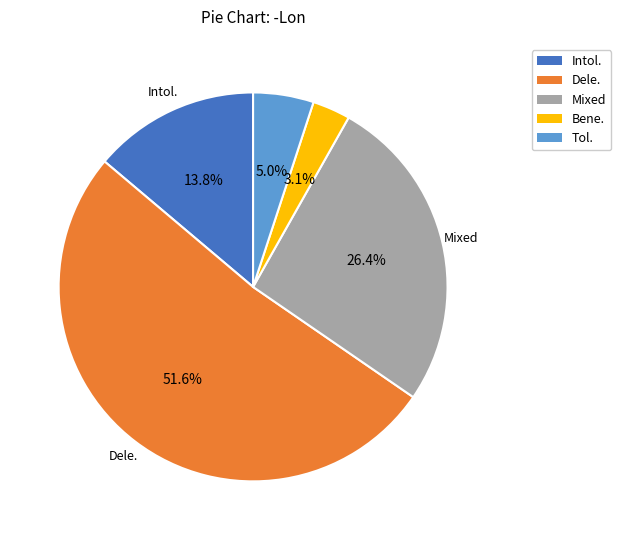

Is the sum of Bene. and Intol. greater than half?

No